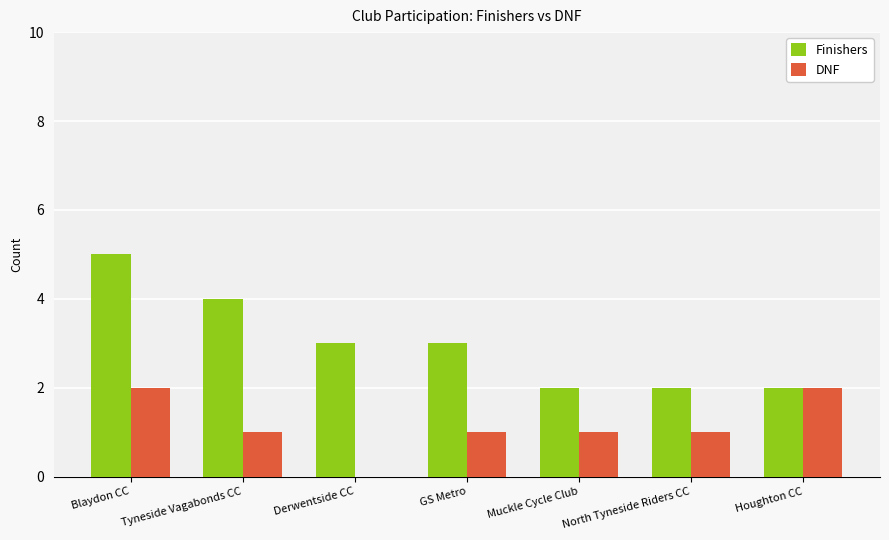

Is it true that DNF equals 1 at GS Metro?

True